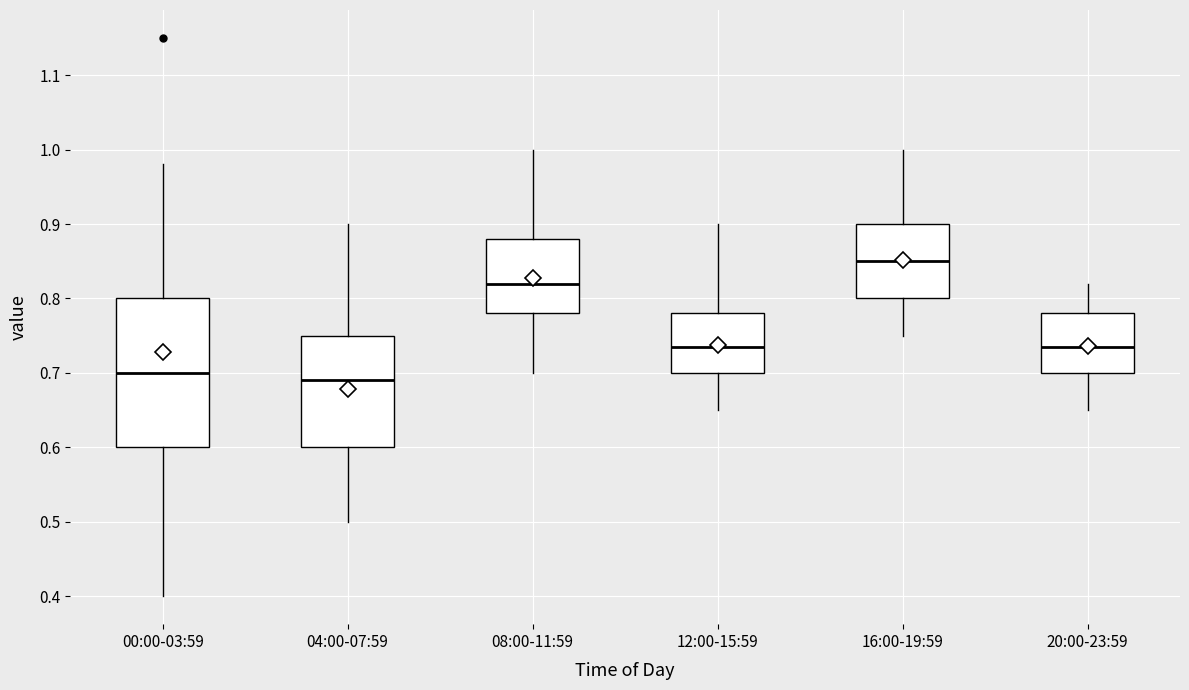

Where does the median line of the box for 00:00-03:59 sit on the y-axis? The values are not printed on the chart, so give them approximately, as read against the axis.

0.70